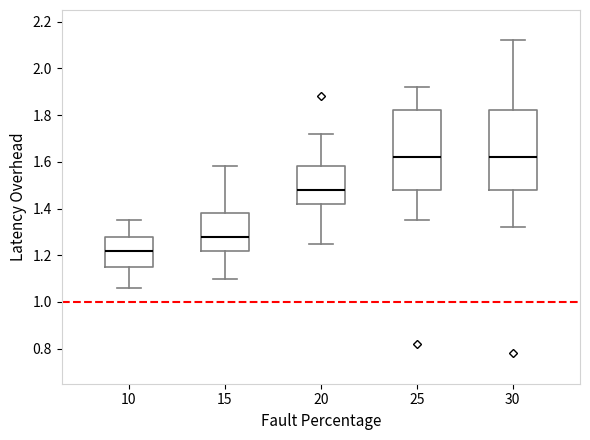

Where does the lower whisker of the box at x = 15 end on the y-axis? The values are not printed on the chart, so give them approximately, as read against the axis.

1.10